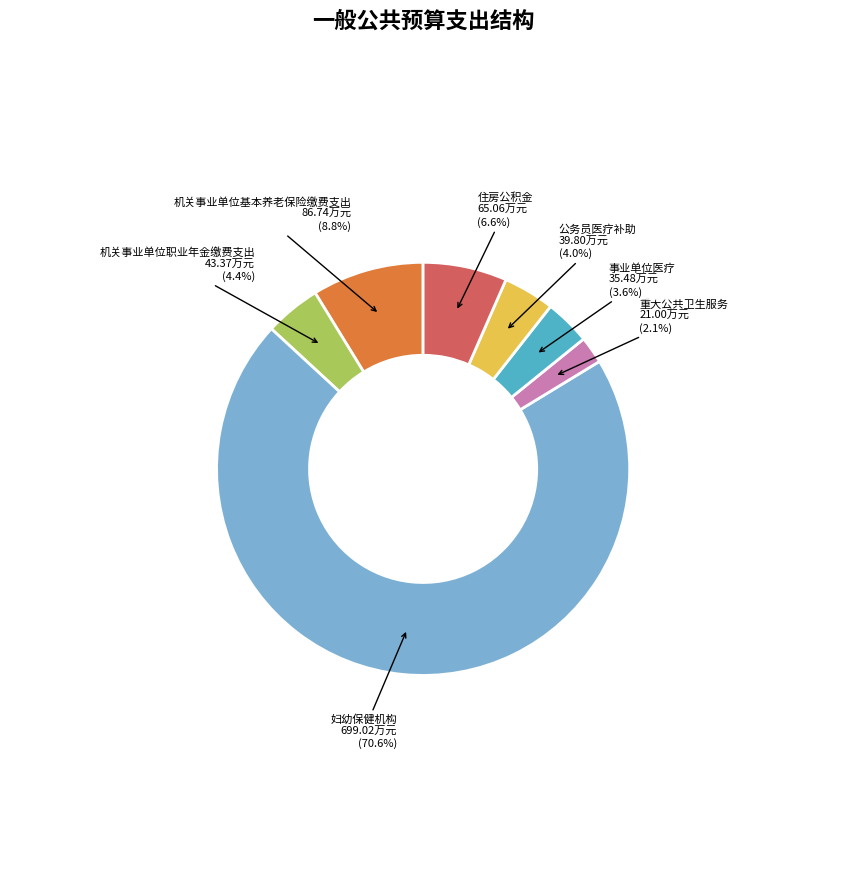

What percentage is NOT represented by 机关事业单位职业年金缴费支出?

95.6%